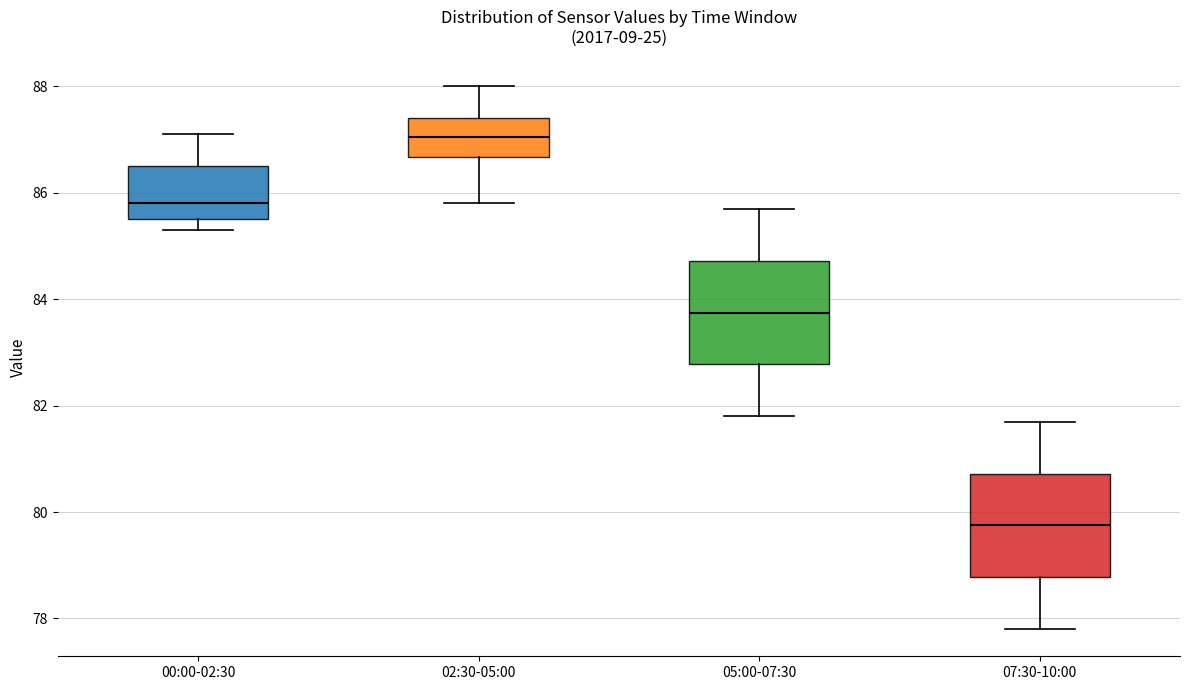

Reading left to right, read every box against the y-axis: the position of its median line, the range the box covers, and the ends of its whiskers. The values are not printed on the chart, so give them approximately, as read against the axis.

00:00-02:30: median 85.8, box 85.6 to 86.6, whiskers 85.4 to 87.2
02:30-05:00: median 87.0, box 86.6 to 87.4, whiskers 85.8 to 88.0
05:00-07:30: median 83.8, box 82.8 to 84.8, whiskers 81.8 to 85.8
07:30-10:00: median 79.8, box 78.8 to 80.8, whiskers 77.8 to 81.8